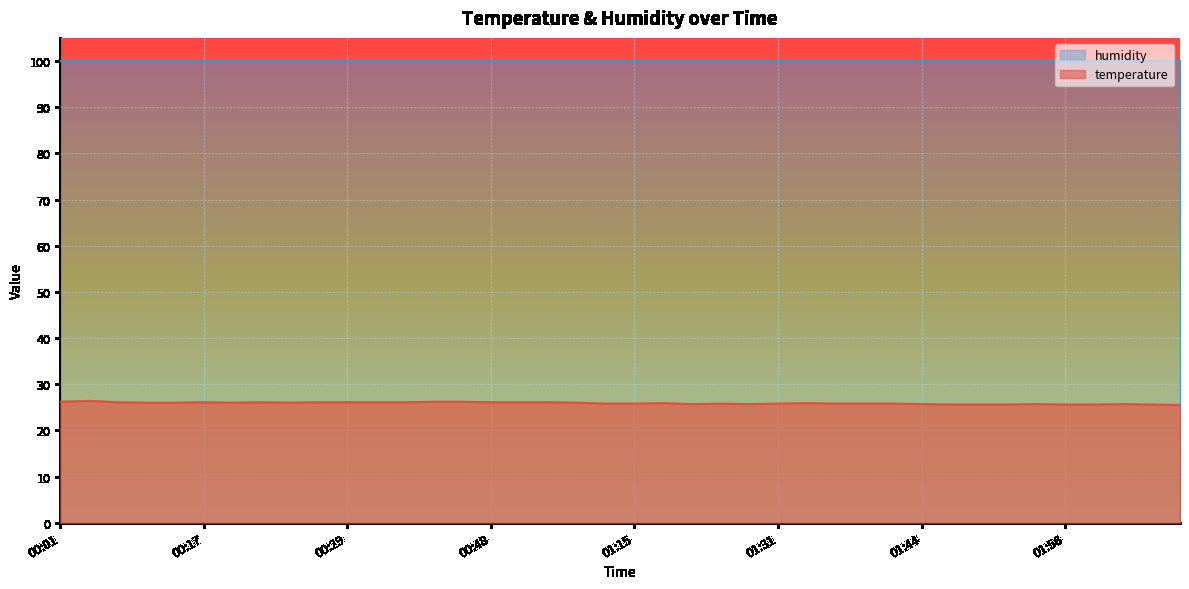

What position from the left is 01:39?

29